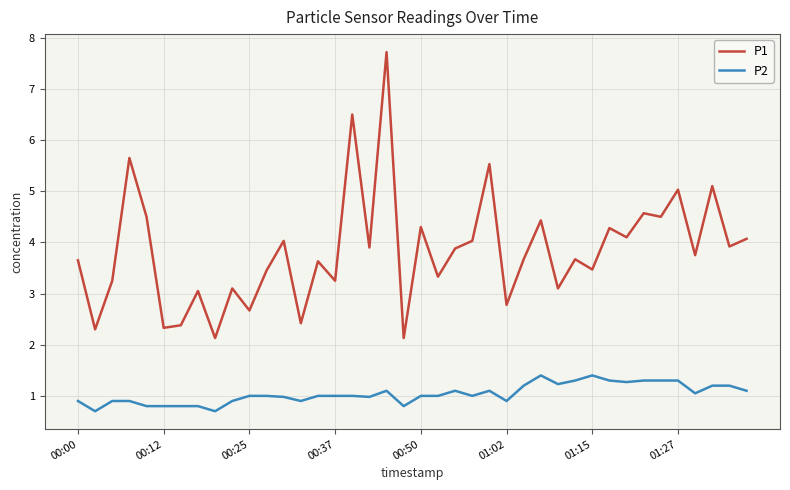

Which series has the largest total across all categories?

P1